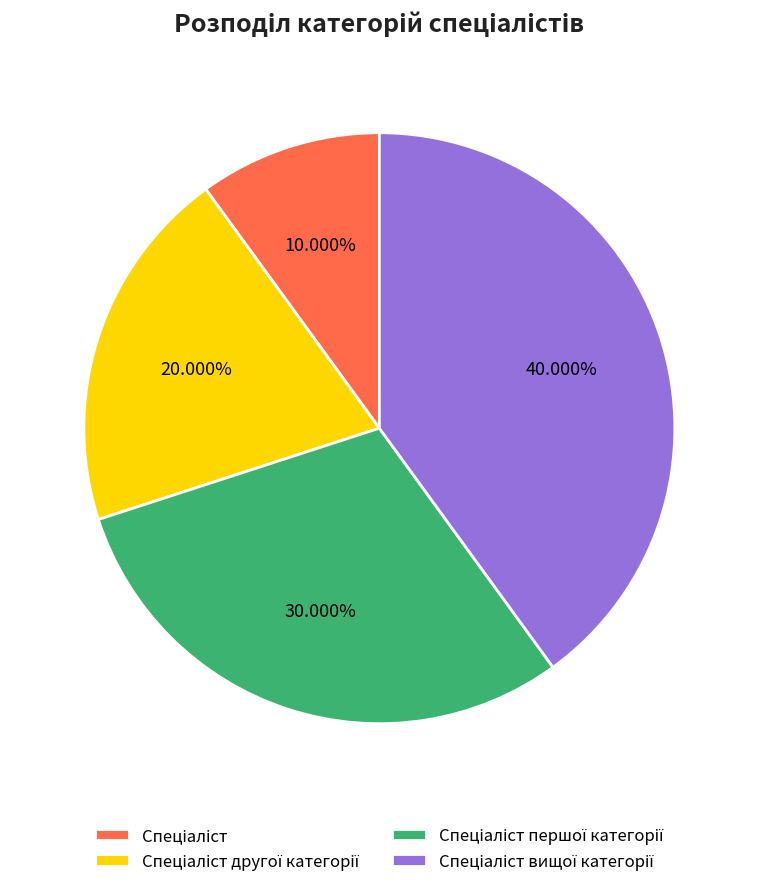

To the nearest percent, what is the average slice percentage?

25%